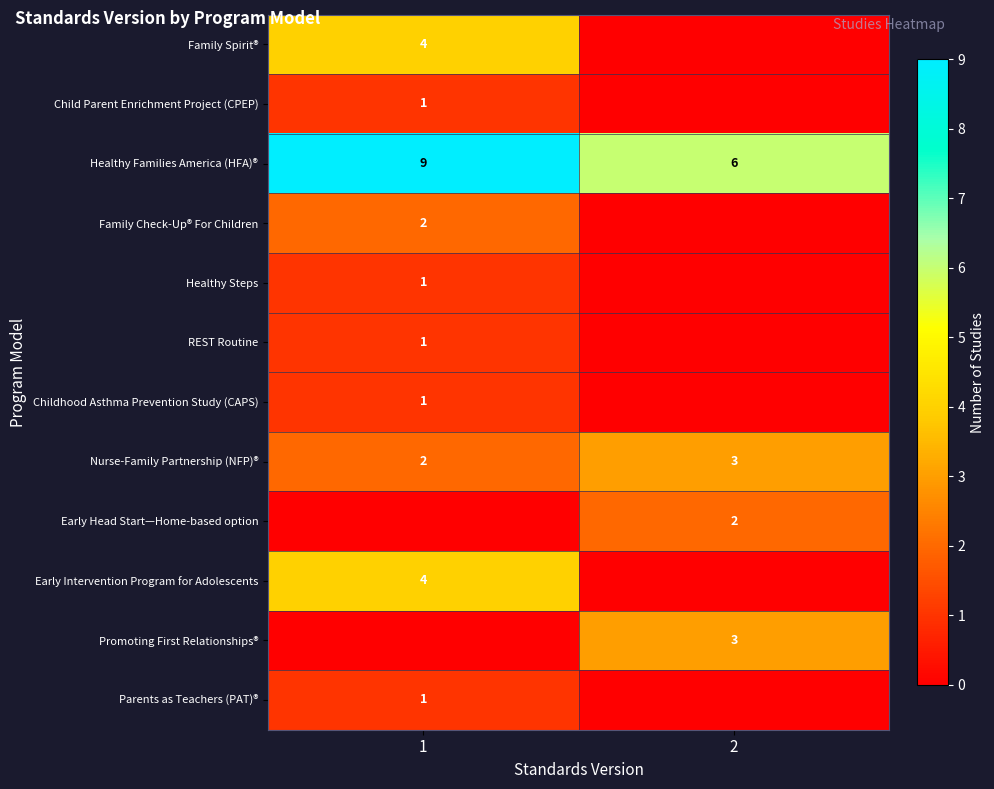

What is the difference between the Healthy Families America (HFA)® values at 2 and 1?

3